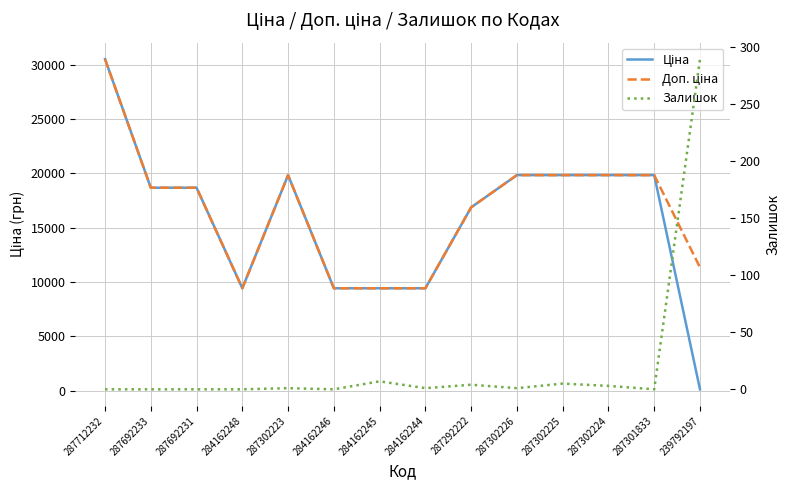

Reading left to right, what are all the values shown in this chart?

Ціна: 30512.3	18671.5	18671.5	9416.9	19831.1	9416.9	9416.9	9416.9	16863.2	19831.1	19831.1	19831.1	19831.1	113.3
Доп. ціна: 30512.3	18671.5	18671.5	9416.9	19831.1	9416.9	9416.9	9416.9	16863.2	19831.1	19831.1	19831.1	19831.1	11334.0
Залишок: 0.0	0.0	0.0	0.0	1.0	0.0	7.0	1.0	4.0	1.0	5.0	3.0	0.0	289.0